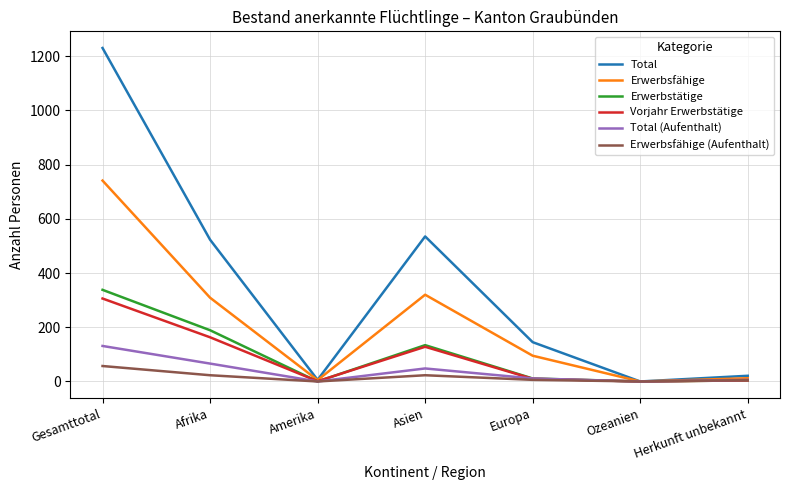

What is the sum of all Erwerbsfähige (Aufenthalt) values?

114